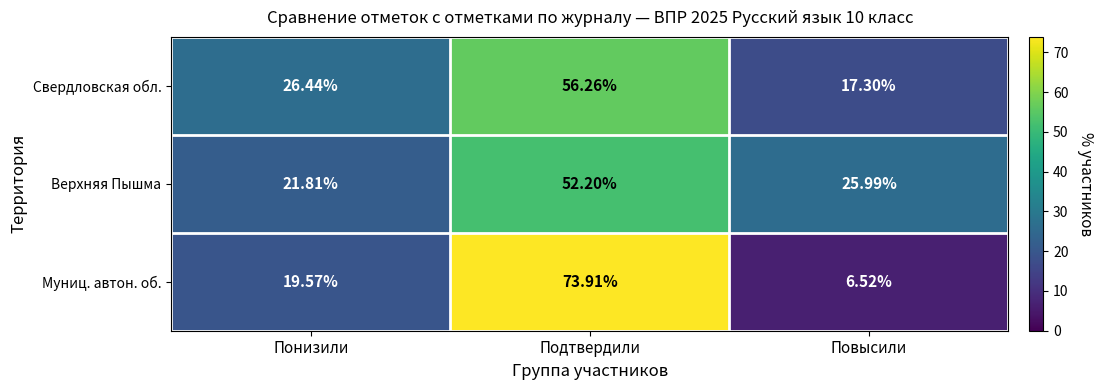

Which category has the highest value across all series?

Подтвердили